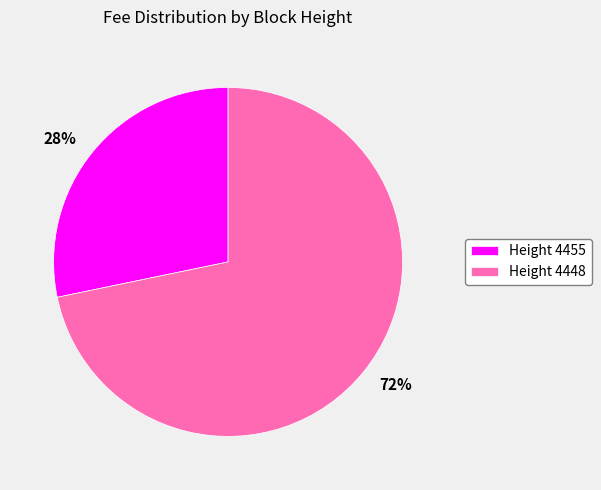

How many segments does this pie chart have?

2